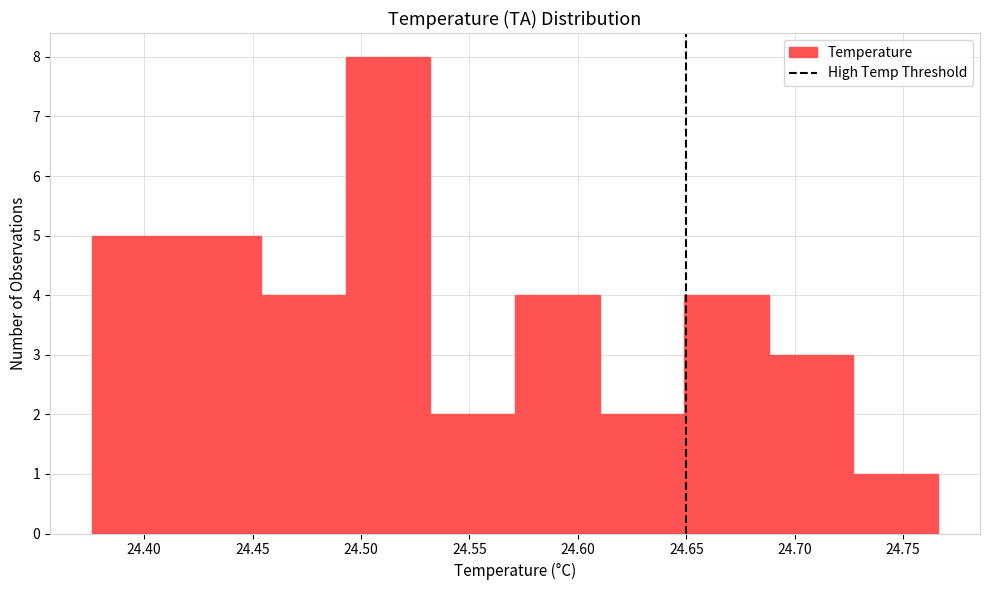

Reading left to right, transcribe this chart: for each bar, give the range it covers on the x-axis and its height. Neither the bar edges nor the heights are printed on the chart, so give them approximately, as read against the axes.

24.375 to 24.415: 5
24.415 to 24.455: 5
24.455 to 24.495: 4
24.495 to 24.530: 8
24.530 to 24.570: 2
24.570 to 24.610: 4
24.610 to 24.650: 2
24.650 to 24.690: 4
24.690 to 24.725: 3
24.725 to 24.765: 1